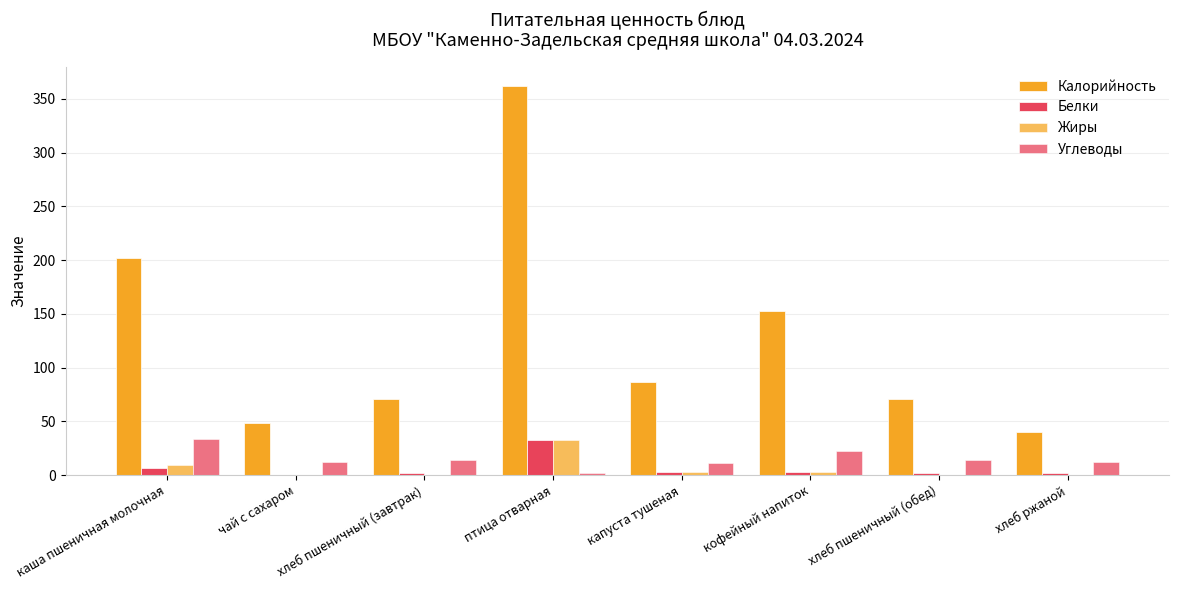

Reading left to right, what are all the values shown in this chart?

Калорийность: каша пшеничная молочная=202.0	чай с сахаром=48.6	хлеб пшеничный (завтрак)=70.5	птица отварная=361.9	капуста тушеная=87.0	кофейный напиток=153.0	хлеб пшеничный (обед)=70.5	хлеб ржаной=40.3
Белки: каша пшеничная молочная=6.8	чай с сахаром=0.1	хлеб пшеничный (завтрак)=2.3	птица отварная=32.3	капуста тушеная=3.3	кофейный напиток=2.7	хлеб пшеничный (обед)=2.3	хлеб ржаной=1.8
Жиры: каша пшеничная молочная=9.0	чай с сахаром=0.0	хлеб пшеничный (завтрак)=0.3	птица отварная=32.3	капуста тушеная=3.3	кофейный напиток=2.8	хлеб пшеничный (обед)=0.3	хлеб ржаной=0.4
Углеводы: каша пшеничная молочная=33.2	чай с сахаром=12.0	хлеб пшеничный (завтрак)=14.5	птица отварная=1.7	капуста тушеная=11.1	кофейный напиток=22.4	хлеб пшеничный (обед)=14.5	хлеб ржаной=11.9